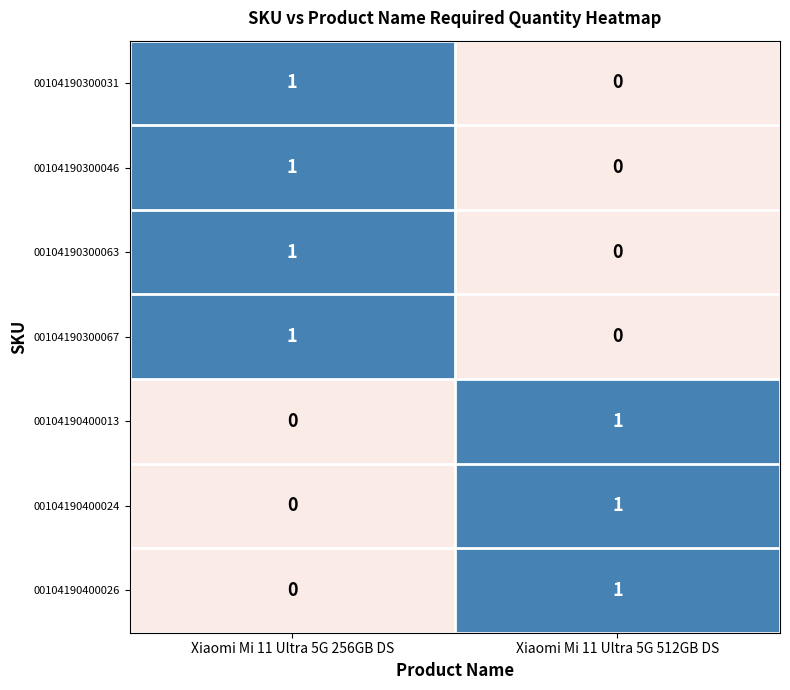

How many Xiaomi Mi 11 Ultra 5G 256GB DS values are between 0 and 1?

7